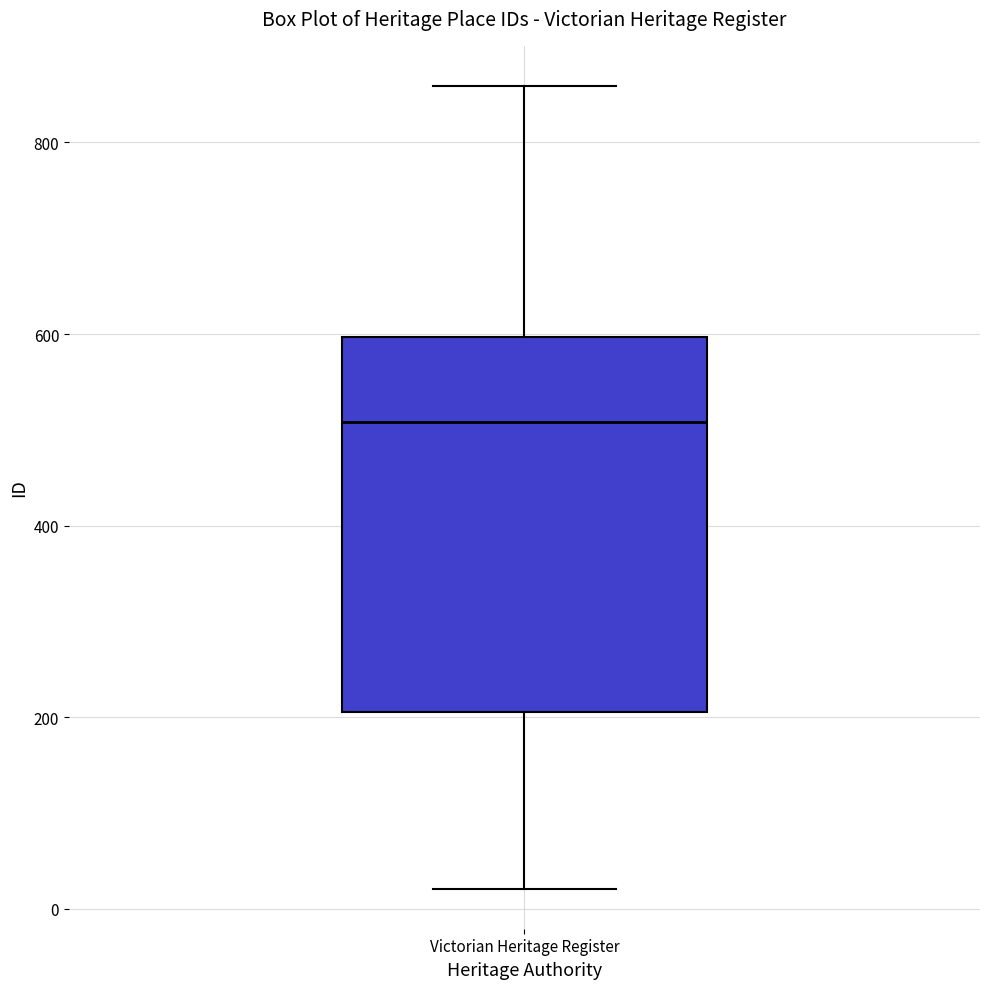

Read this box plot against the y-axis: the position of the median line, the range covered by the box, and the ends of both whiskers. The values are not printed on the chart, so give them approximately, as read against the axis.

median 500, box 200 to 600, whiskers 20 to 860